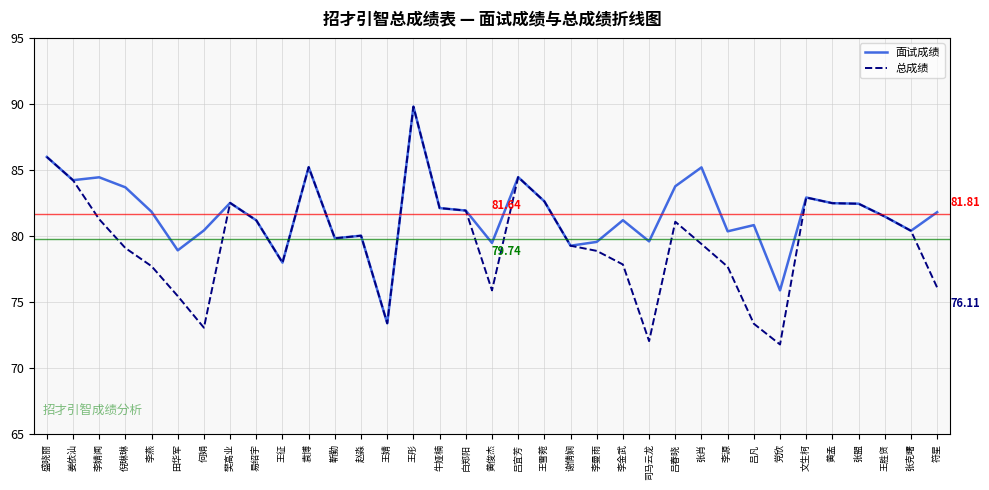

Which label corresponds to the largest value in the chart?

王彤